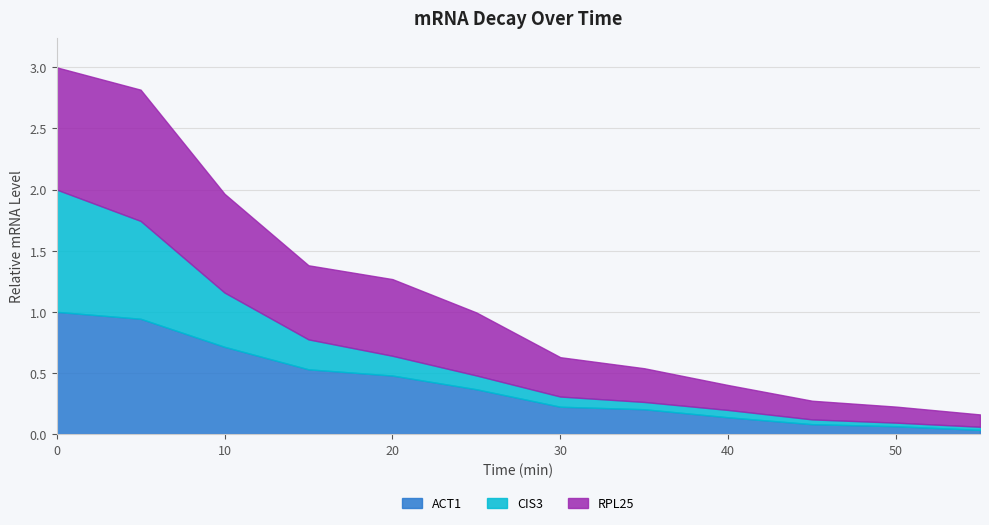

List the labels in order of ACT1 value, smallest first.

55, 50, 45, 40, 35, 30, 25, 20, 15, 10, 5, 0